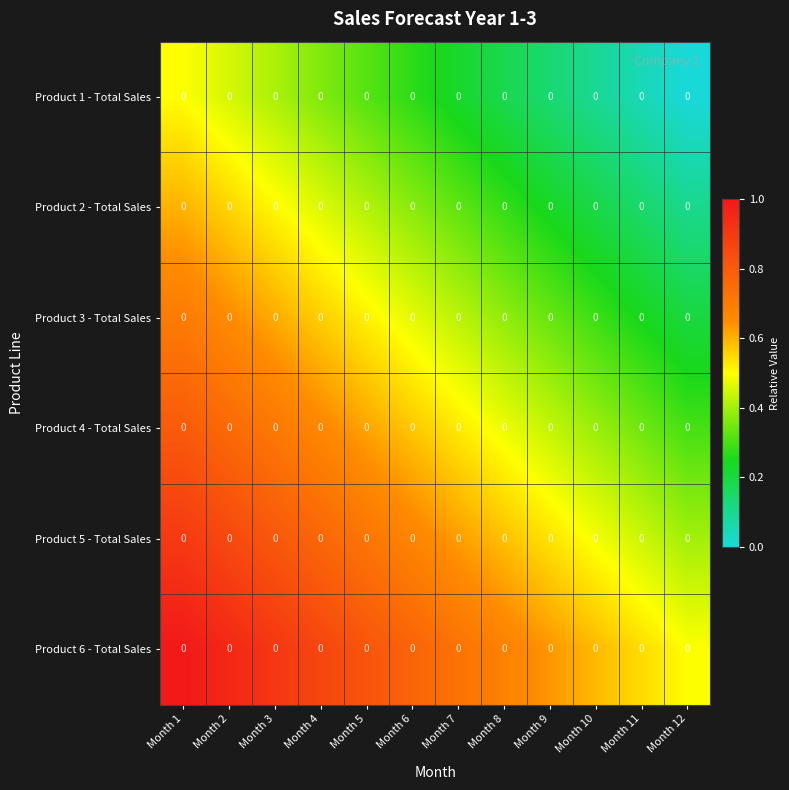

At which label is Product 6 - Total Sales closest to 0?

Month 12